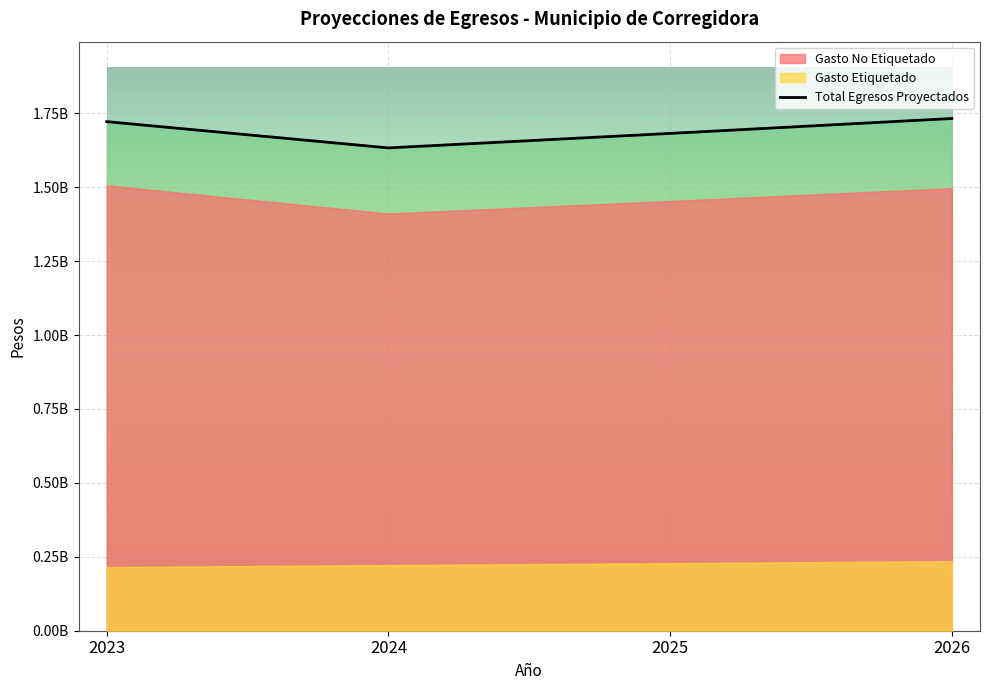

Reading right to left, extract all data points from this chart.

Gasto No Etiquetado: 1496720892	1453127080	1410802991	1506075176
Gasto Etiquetado: 235412698	228556017	221899046	215435967
Total Egresos Proyectados: 1732133590	1681683097	1632702036	1721511143